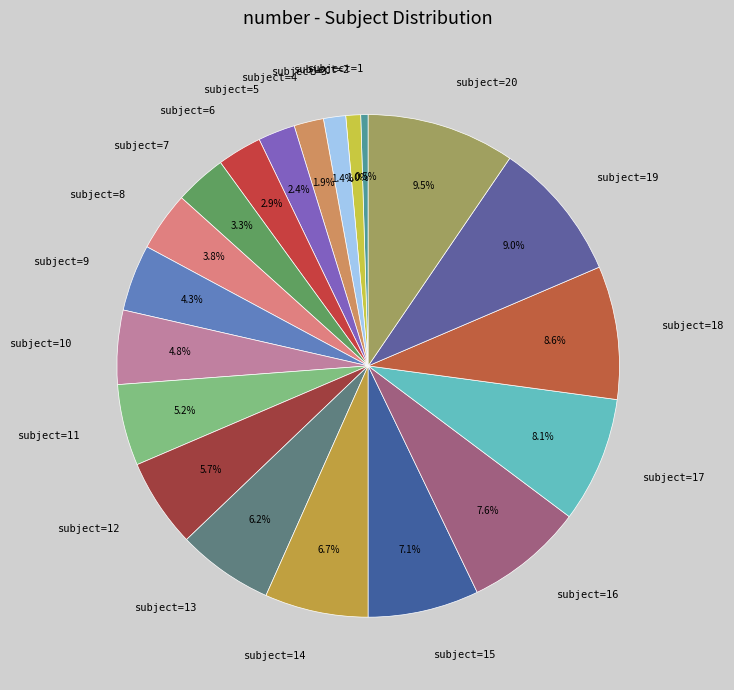

Which category has the biggest portion of the pie?

20